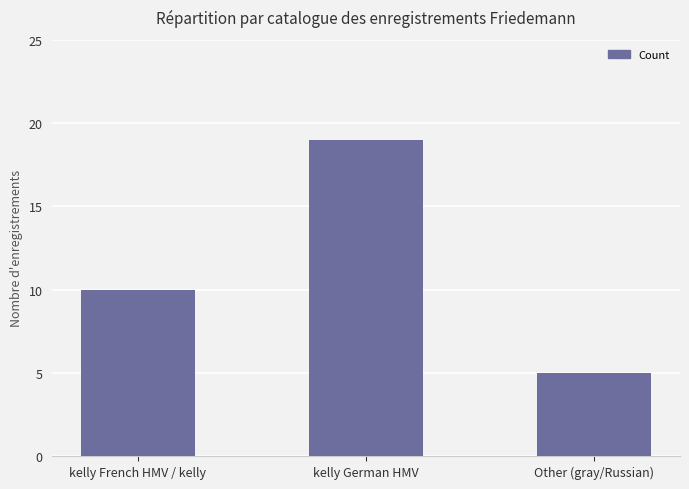

The value at kelly French HMV / kelly is 10. True or false?

True